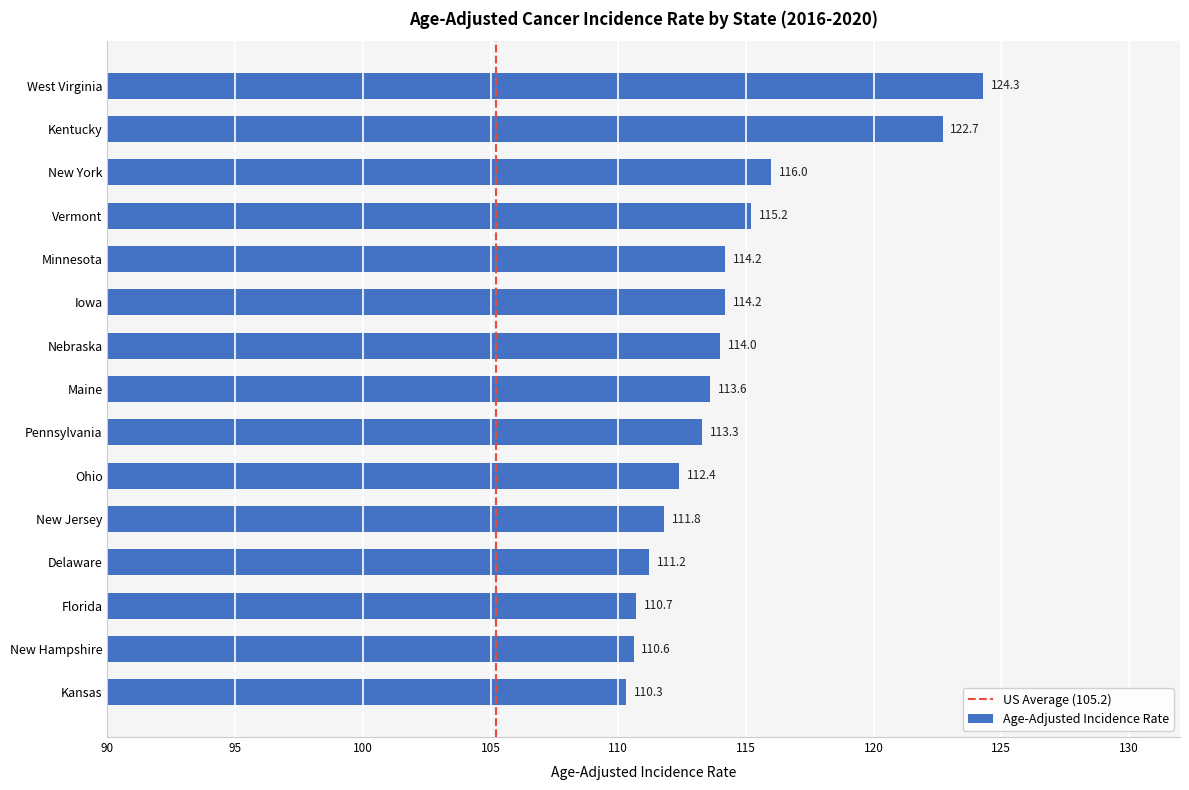

What is the sum of all values?

1714.5